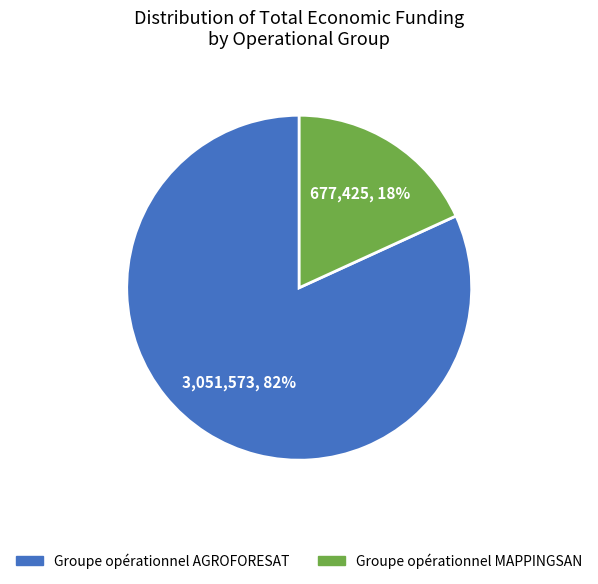

To the nearest percent, what is the difference between the Groupe opérationnel AGROFORESAT and Groupe opérationnel MAPPINGSAN slice percentages?

64%